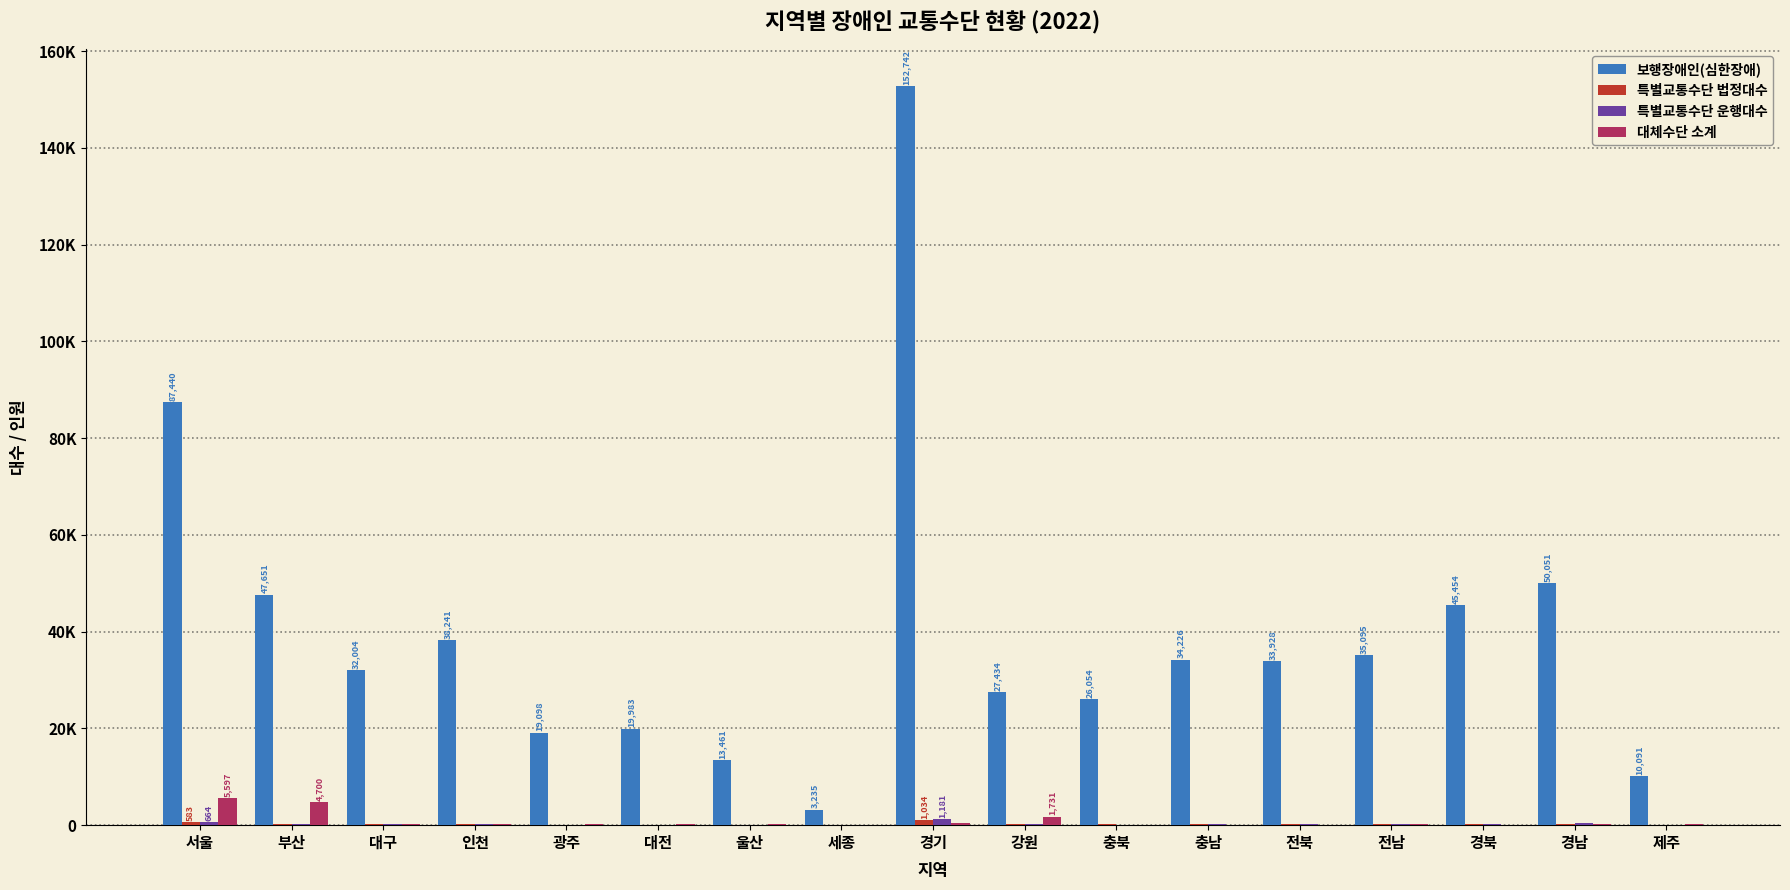

Are the bars horizontal?

No